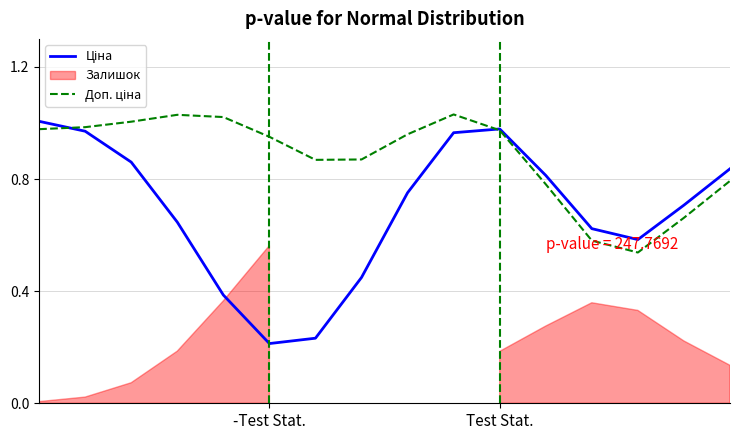

The value of Ціна at 12 is 0.6. True or false?

True